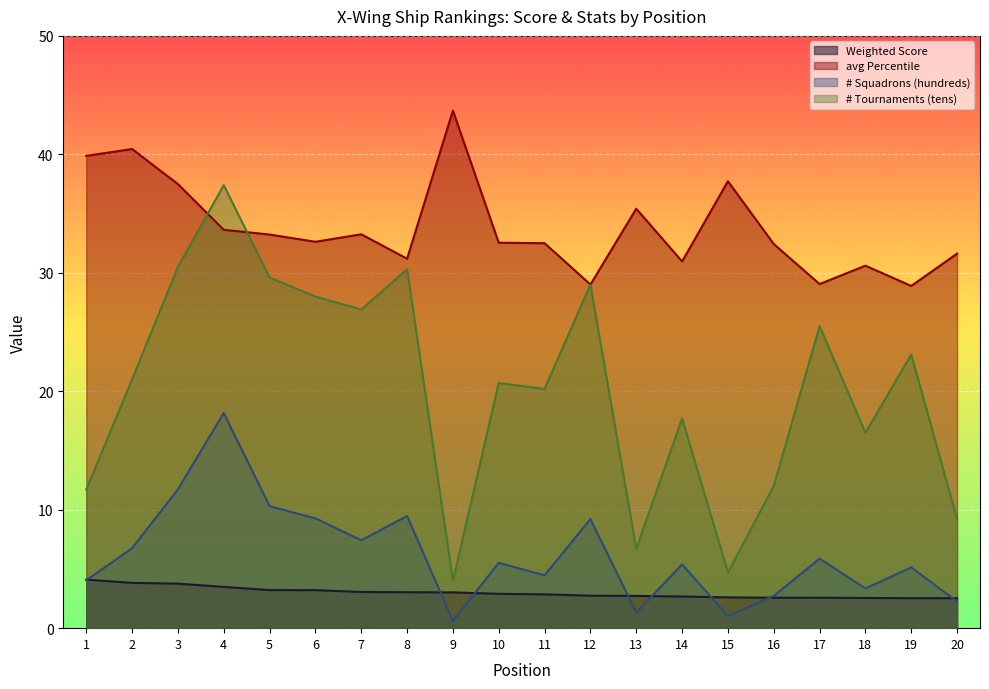

What are all the series names shown in the legend?

Weighted Score, avg Percentile, # Squadrons (hundreds), # Tournaments (tens)